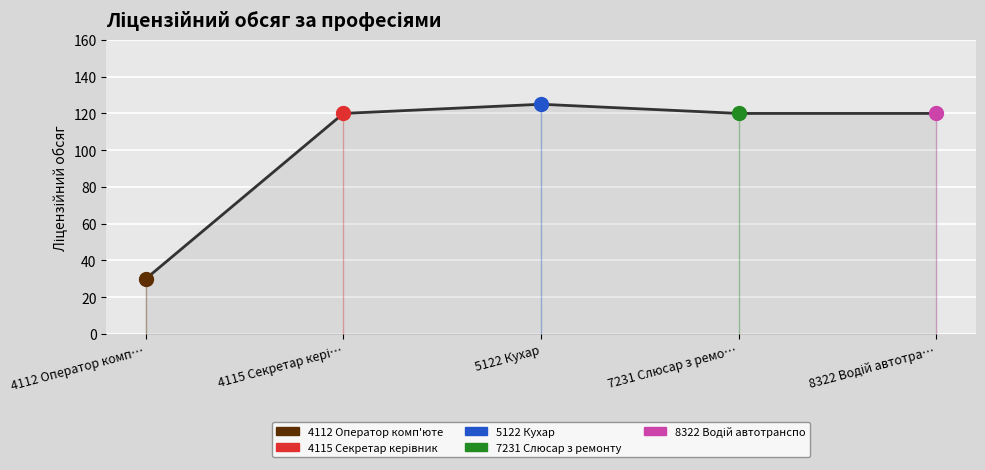

True or false: the data has more than 0 interior local peaks.

True